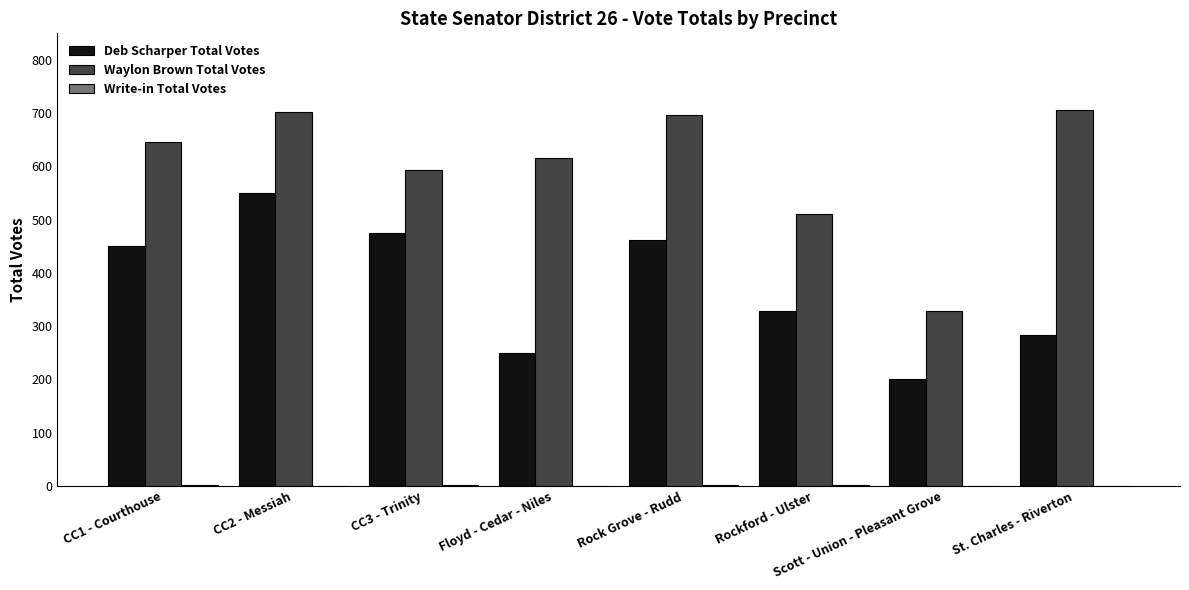

At which category is the sum across all series the highest?

CC2 - Messiah